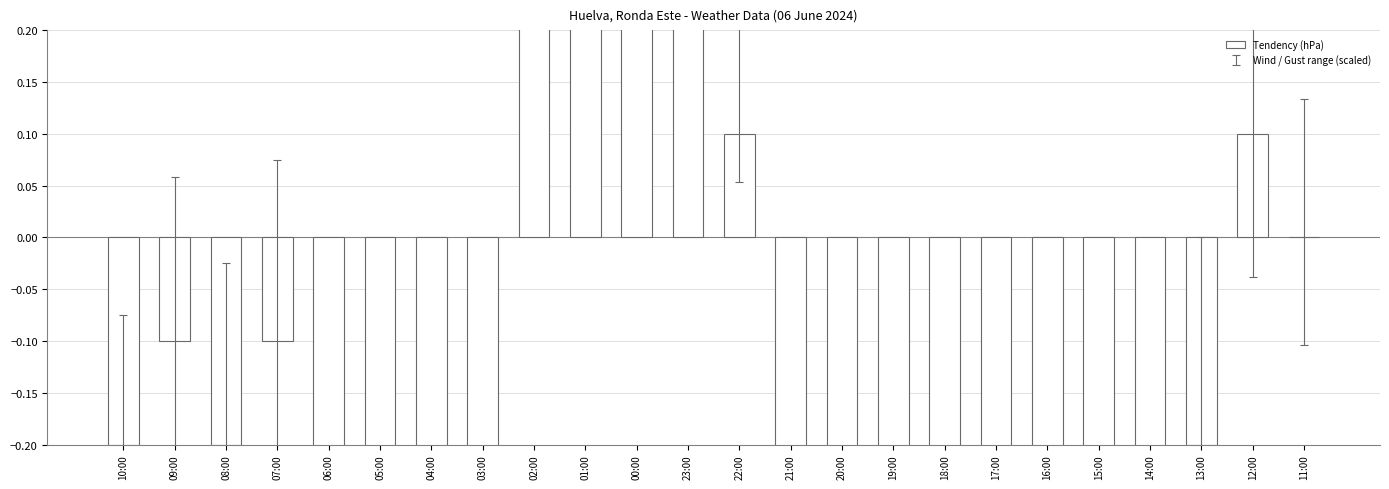

What is the sum of the values at 06:00 and 05:00?

-1.4